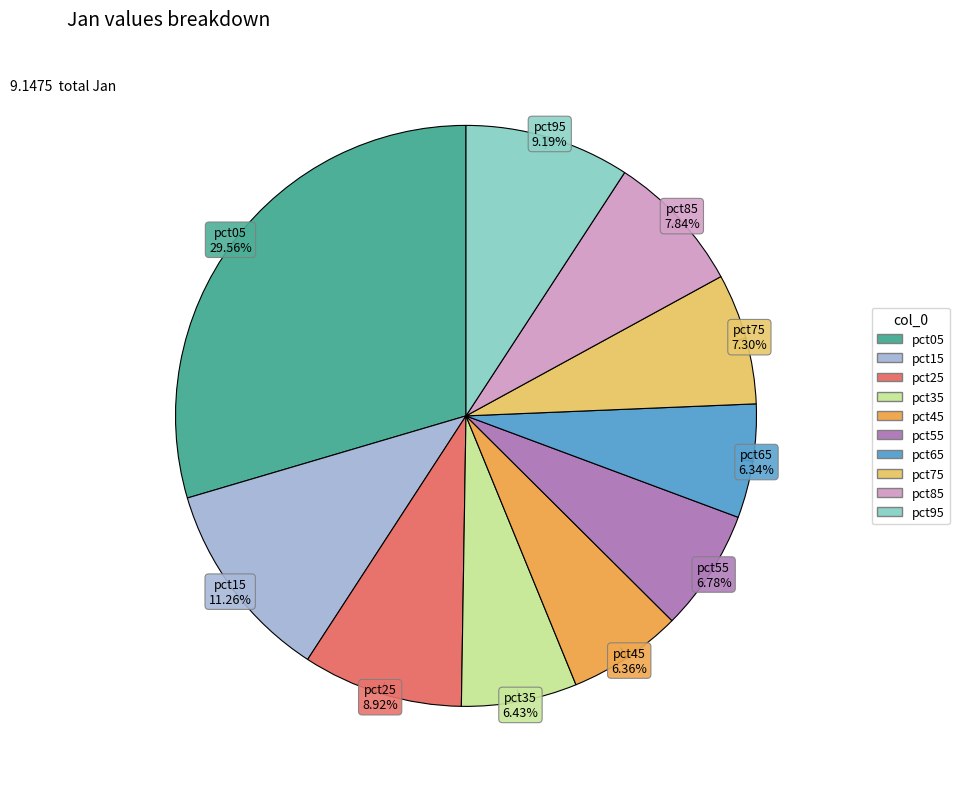

What percentage is the pct85 slice, to the nearest percent?

8%